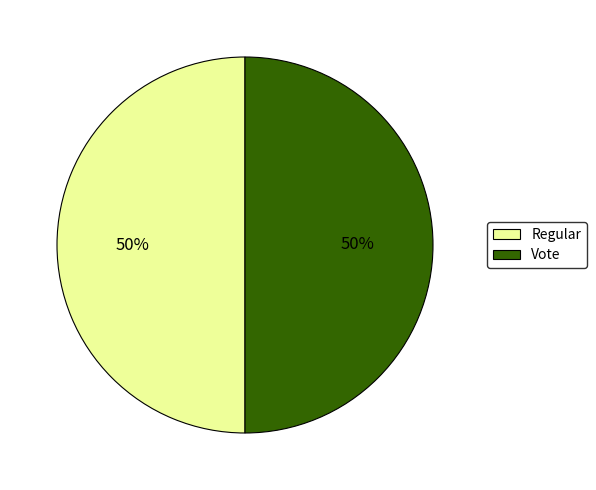

Combined, do Regular and Vote account for over 50%?

Yes